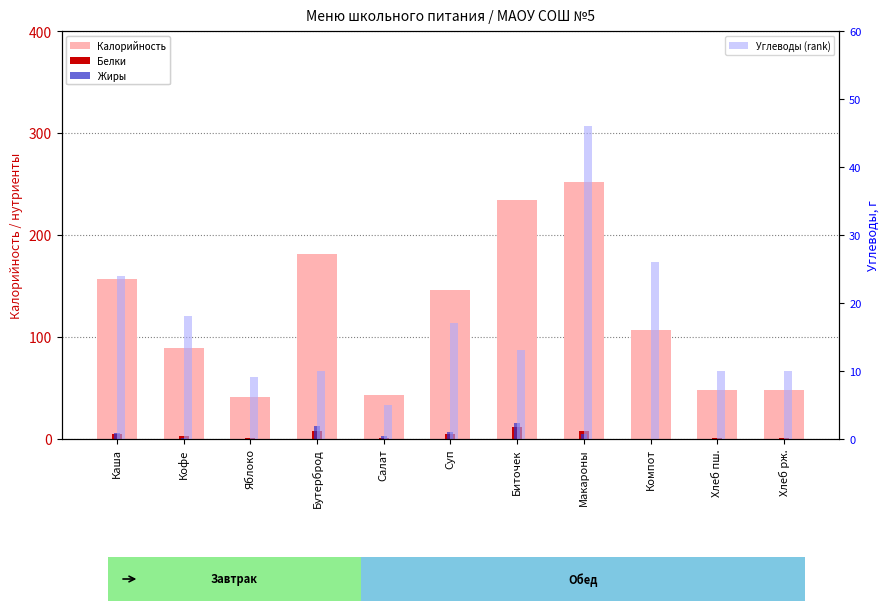

The value of Жиры at Суп is 9. True or false?

False